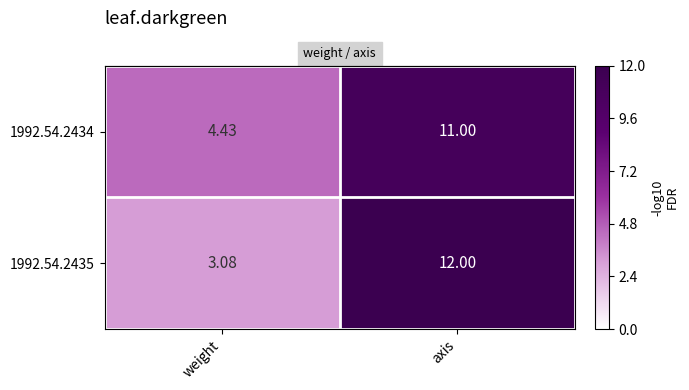

List the labels in order of 1992.54.2435 value, largest first.

axis, weight